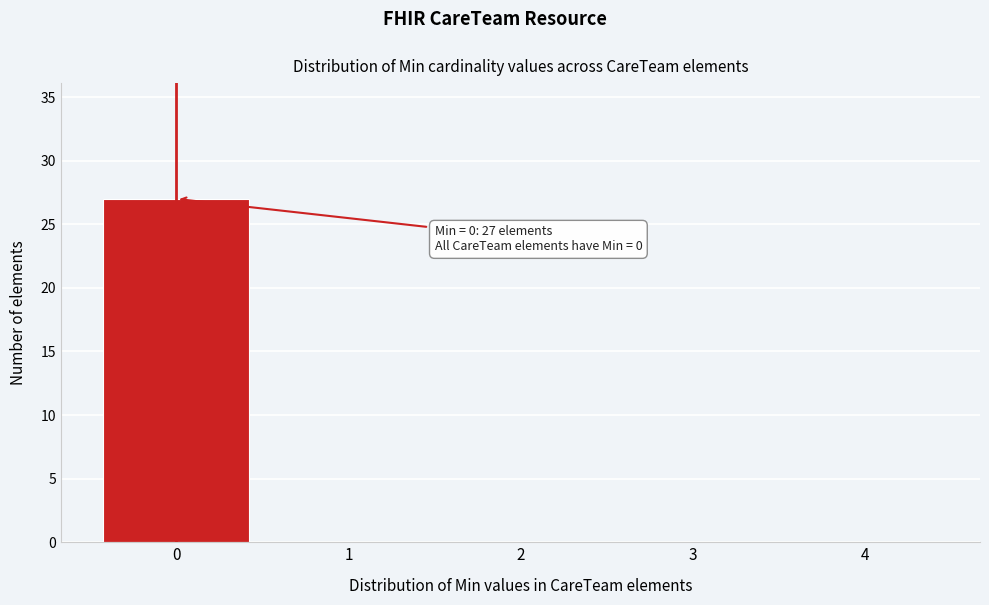

Reading left to right, transcribe all the data shown in this chart.

0=27	1=0	2=0	3=0	4=0